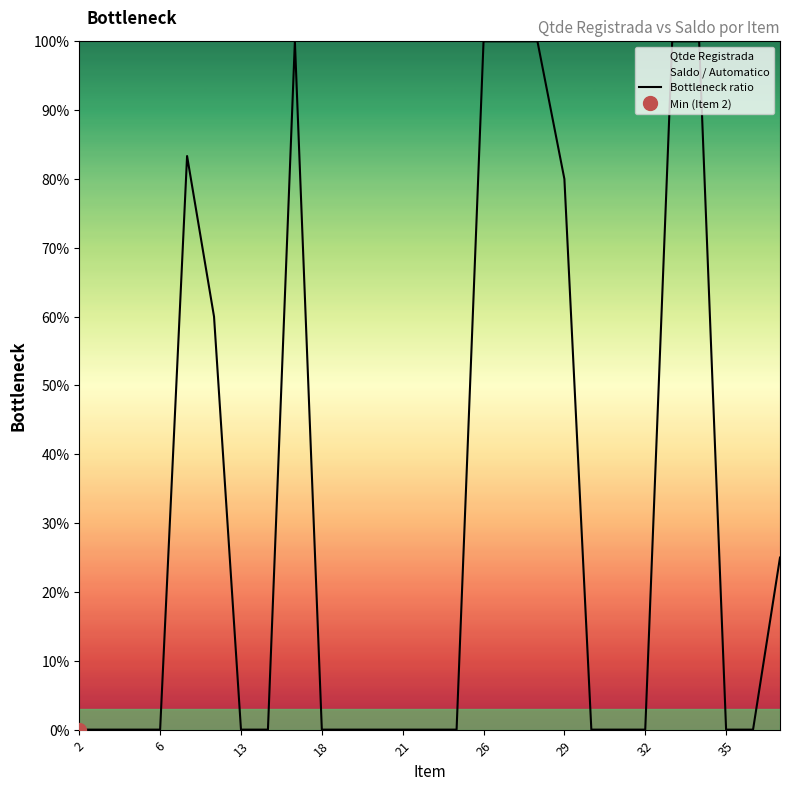

Is this an area chart (filled region under the line)?

No